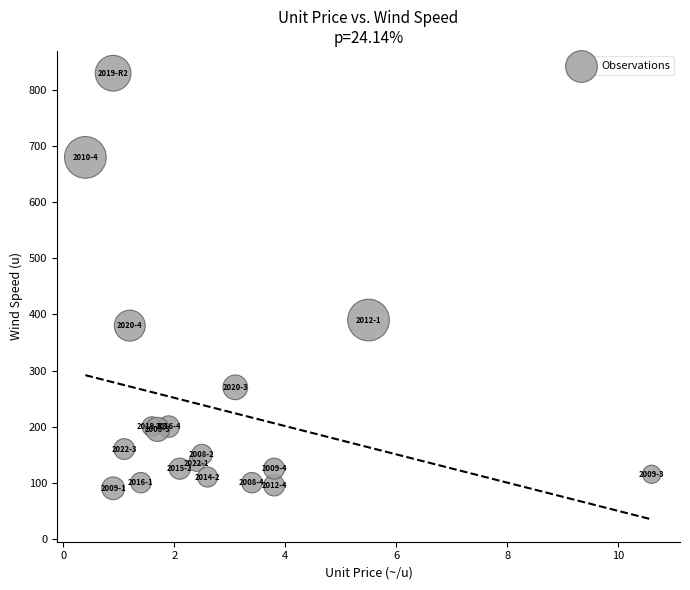

What Y value in the scatter plot is closest to 460?

390